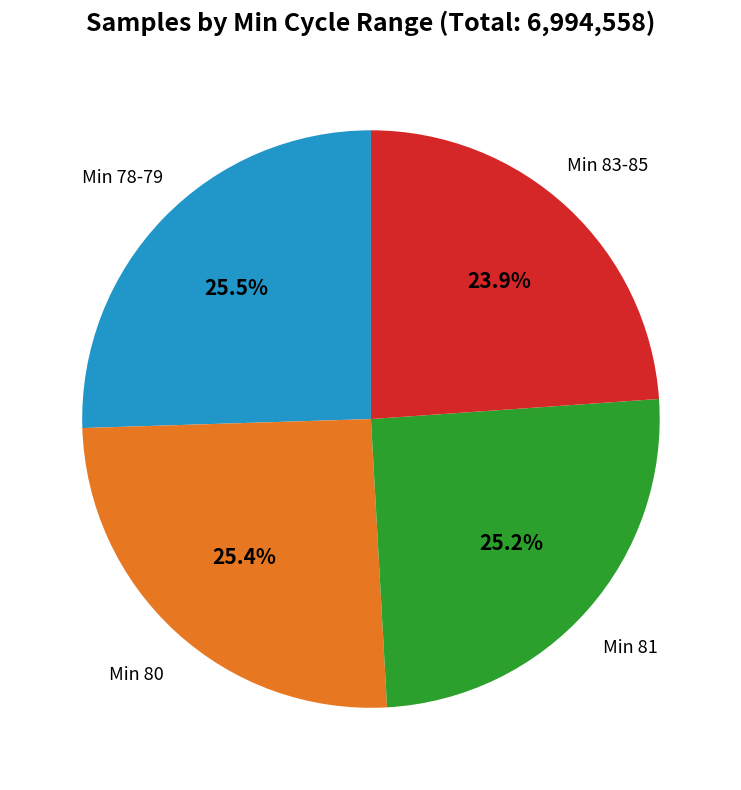

Is there a majority slice in this chart?

No